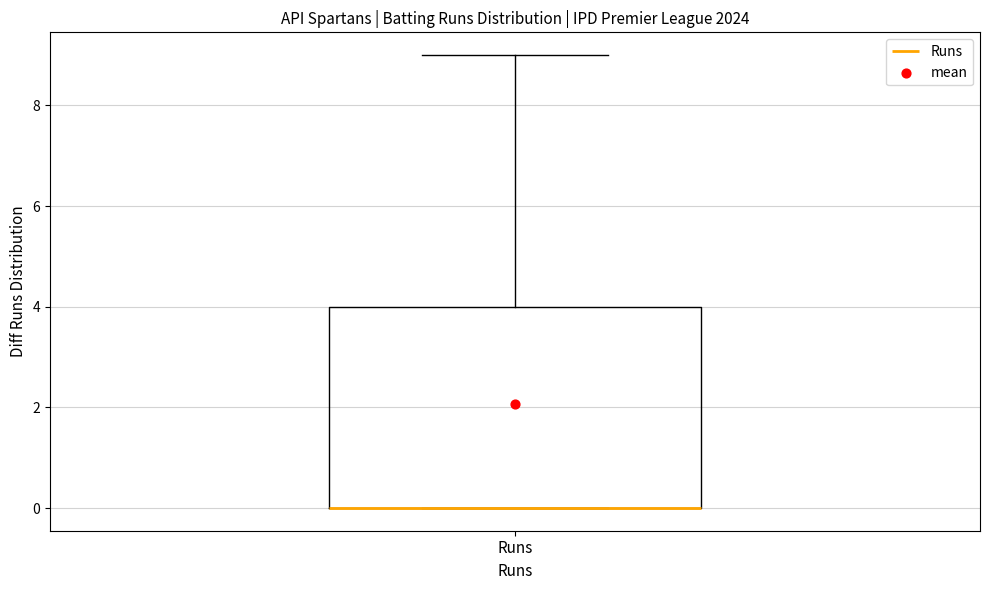

Transcribe this box plot: give where the median line is, the range the box spans, and where the two whiskers end, as read against the y-axis. The values are not printed on the chart, so give them approximately, as read against the axis.

median 0 (drawn on the box's lower edge), box 0 to 4, whiskers 0 to 9